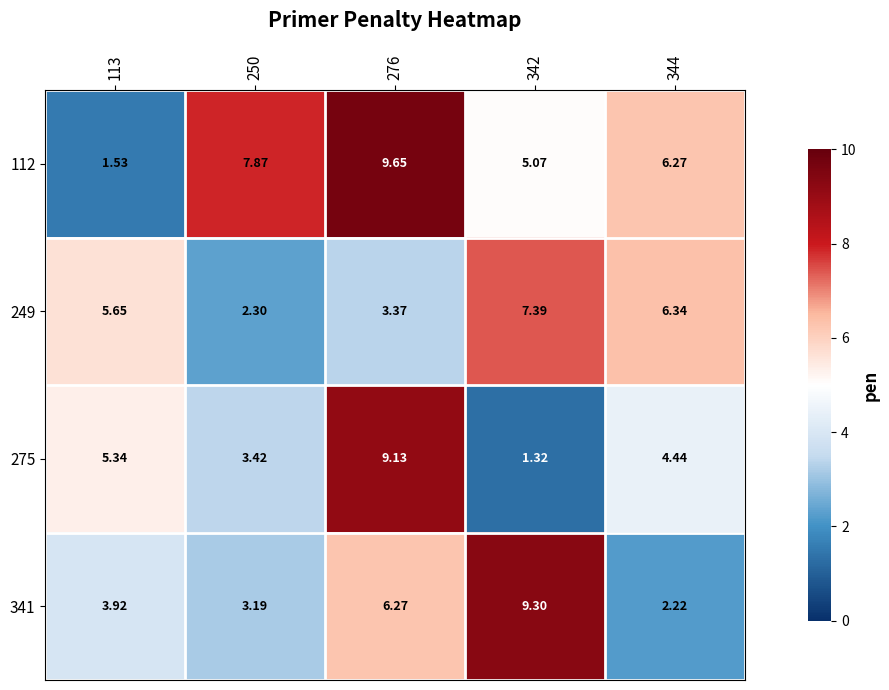

Is the value of 112 at 113 greater than the value of 249 at 276?

No